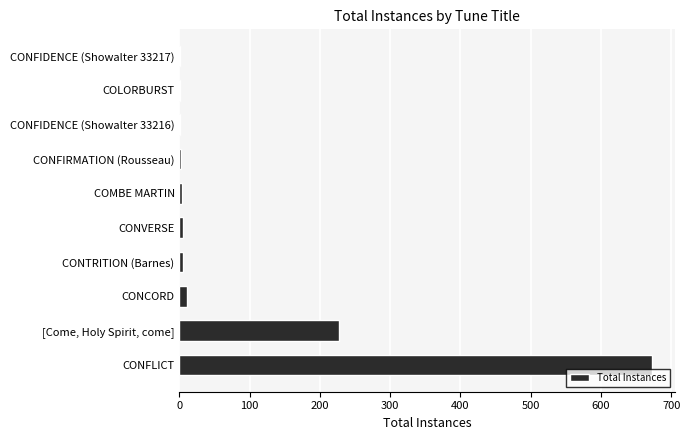

Which has a higher value, CONFLICT or CONFIDENCE (Showalter 33216)?

CONFLICT